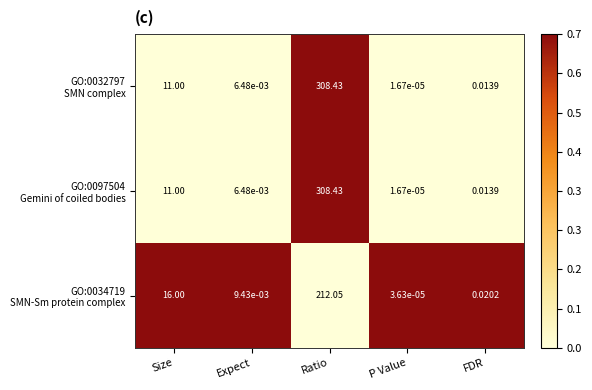

Which label corresponds to the smallest value in the chart?

P Value